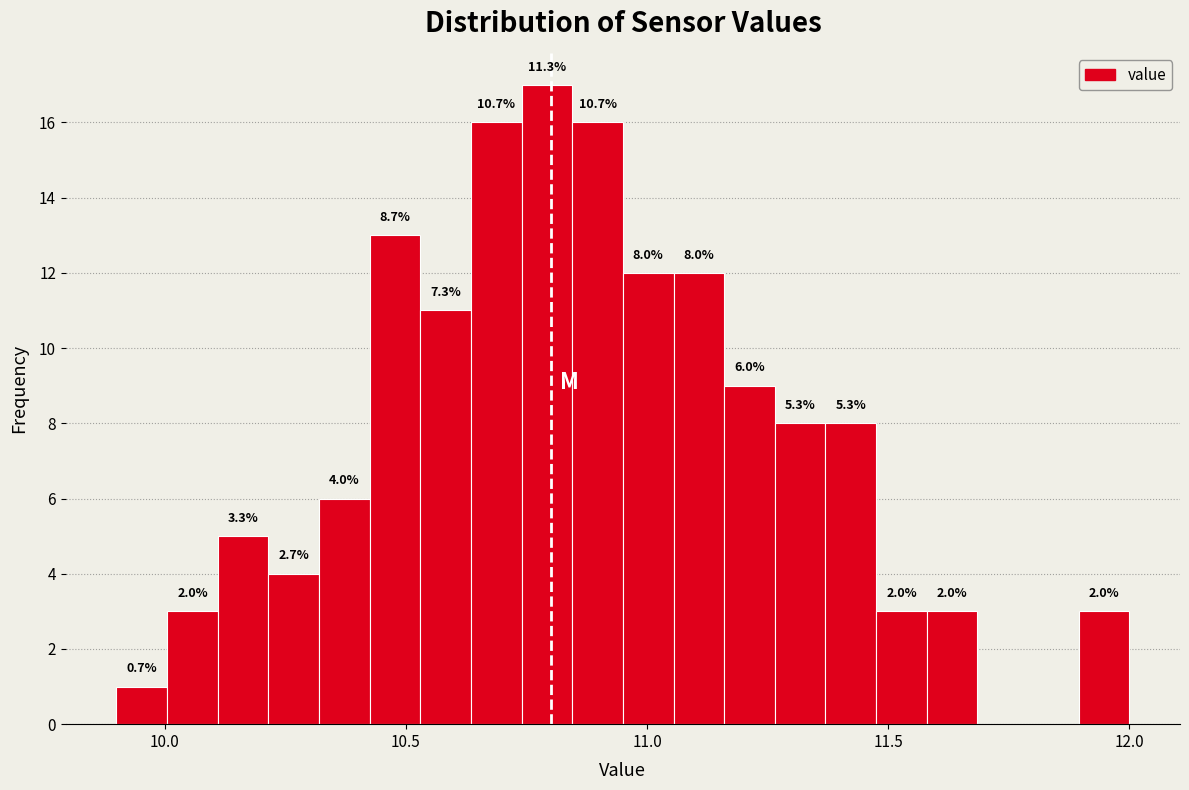

Around what value on the x-axis is the tallest bar? Give the approximate position of its centre, as read against the axis.

10.80